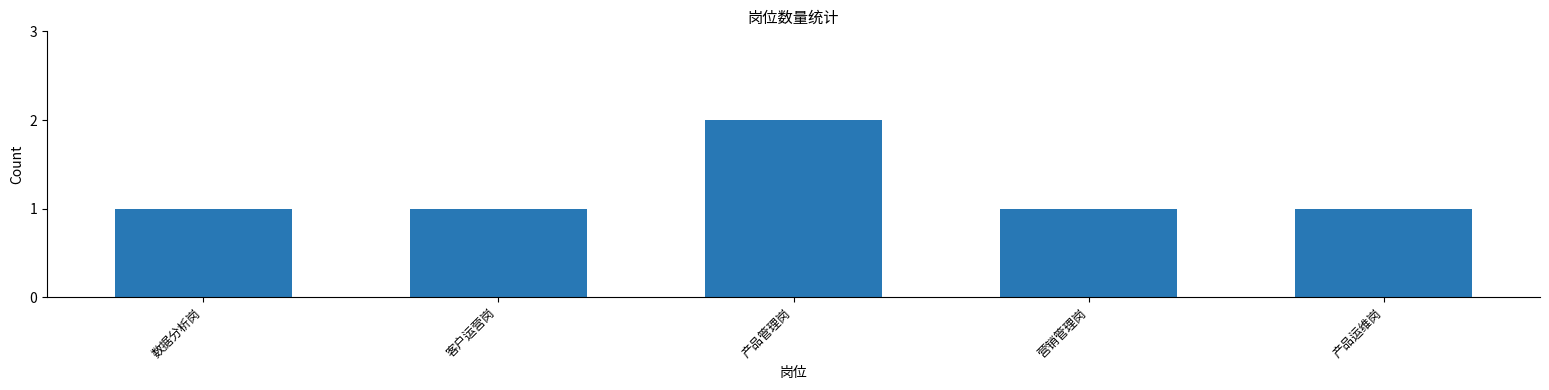

What is the approximate value at 产品管理岗?

2